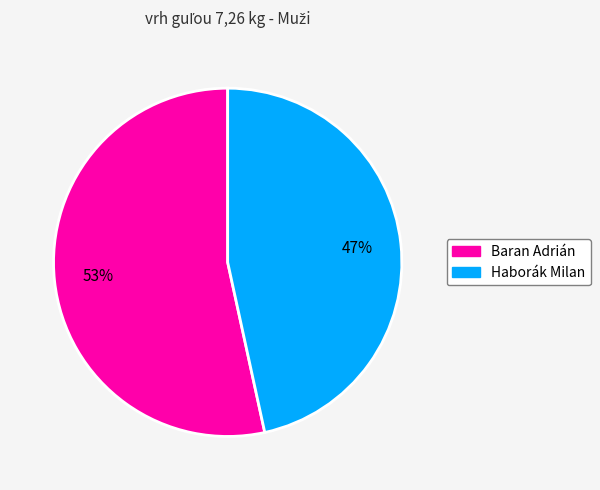

Which category has the biggest portion of the pie?

Baran Adrián